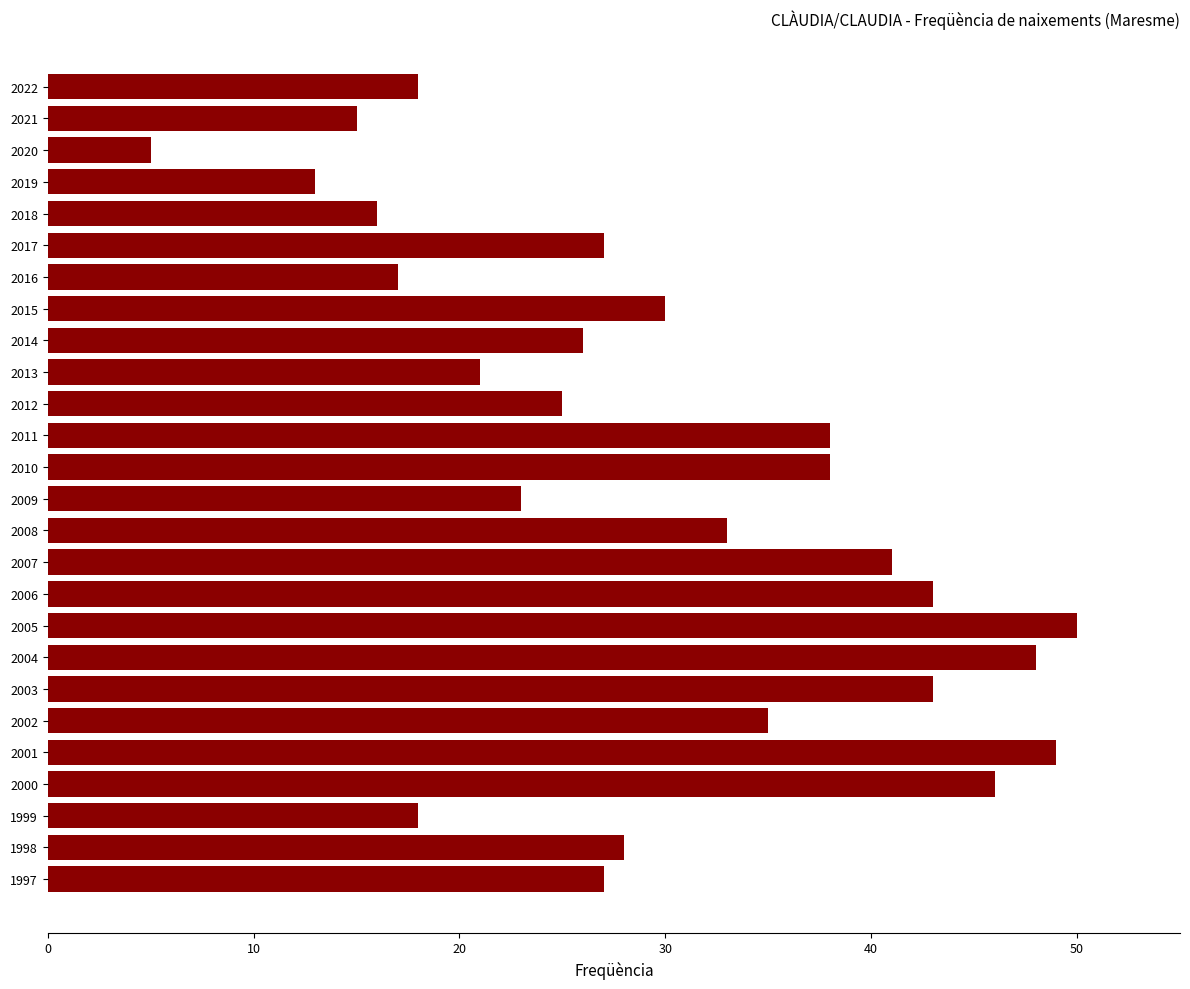

How many bars are there in total?

26